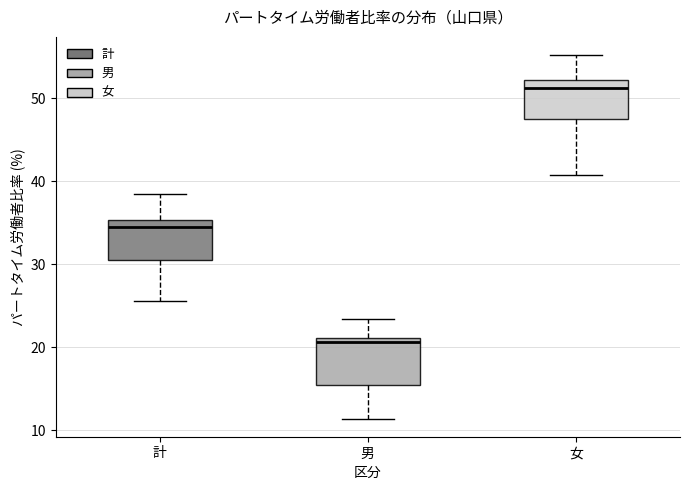

Reading left to right, transcribe this box plot: for each box, give where its median line is, the range the box spans, and where its two whiskers end, as read against the y-axis. The values are not printed on the chart, so give them approximately, as read against the axis.

計: median 34, box 30 to 35, whiskers 26 to 38
男: median 21 (just below the box's upper edge), box 15 to 21, whiskers 11 to 23
女: median 51, box 48 to 52, whiskers 41 to 55